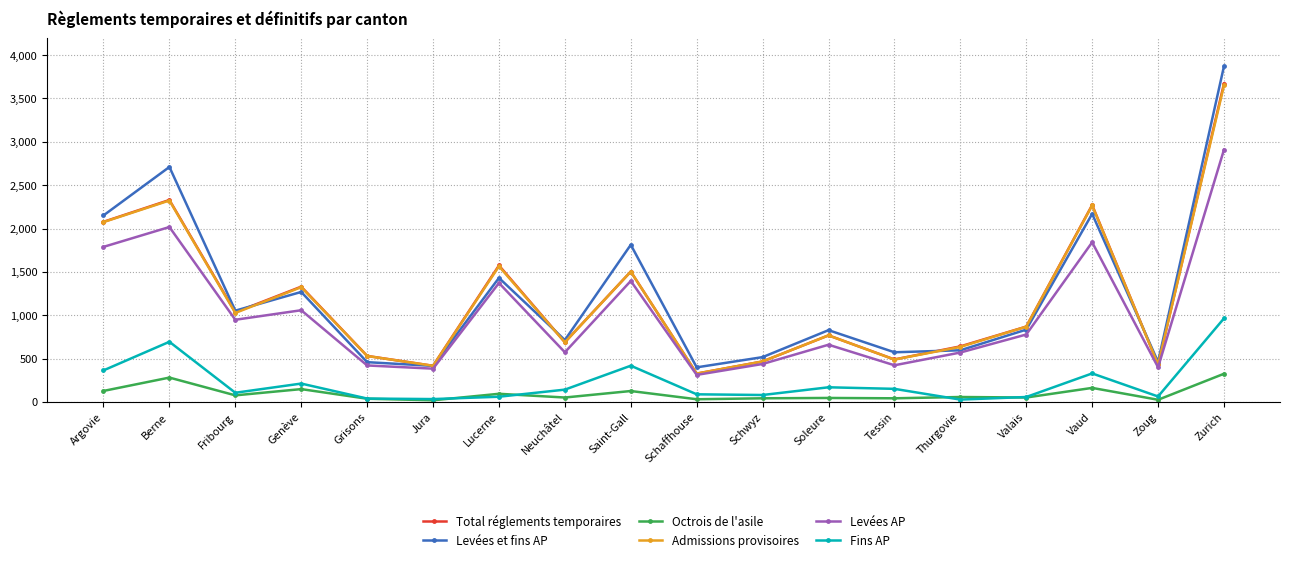

True or false: Levées AP and Fins AP cross at least once.

False